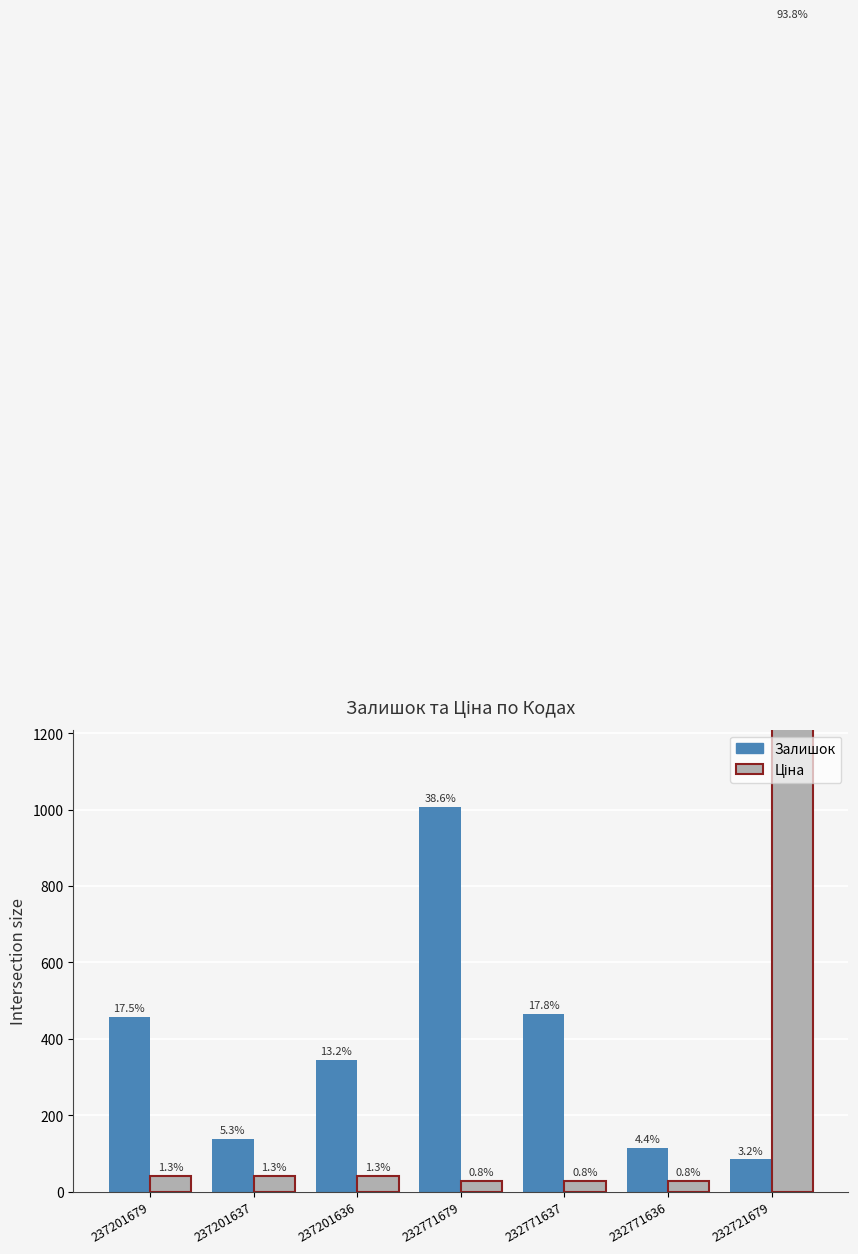

List the series in order of their peak value, highest first.

Ціна, Залишок